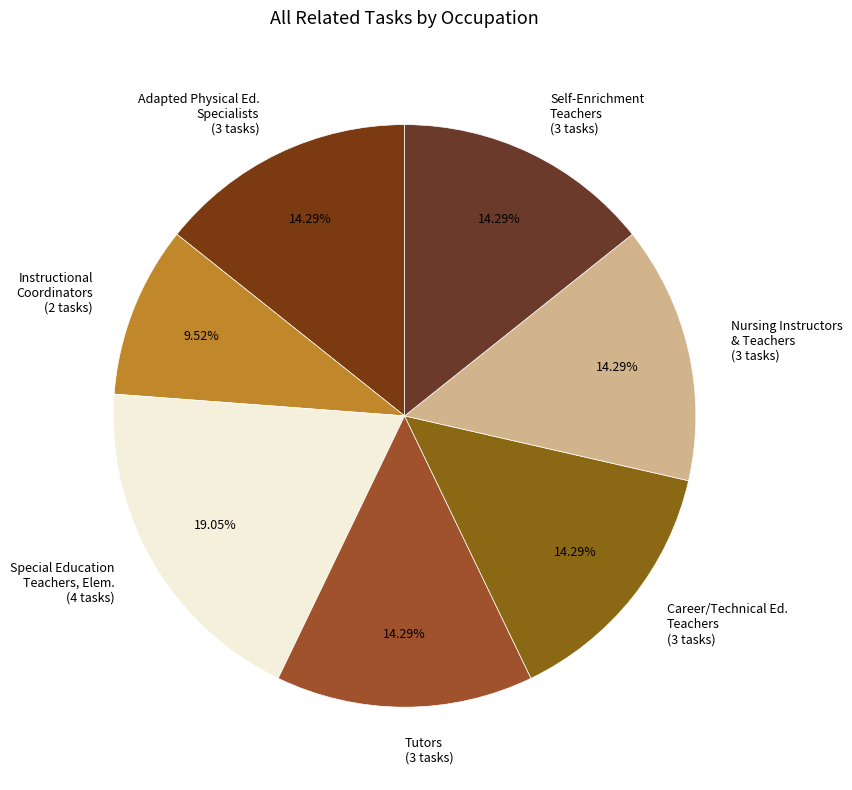

To the nearest percent, what is the difference between the largest and smallest slice percentages?

10%